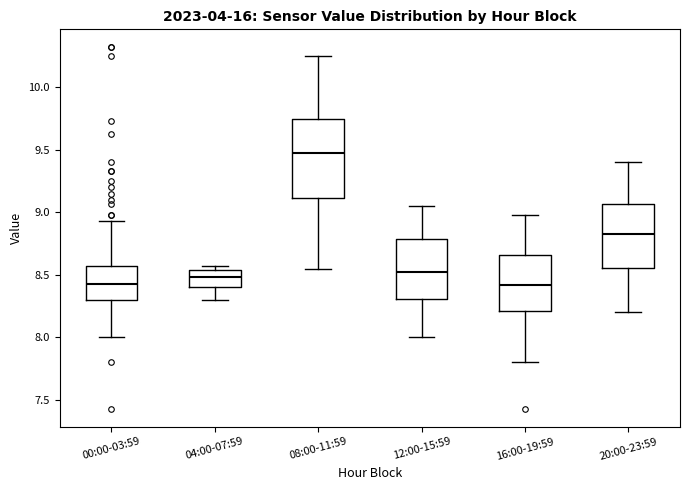

Which box's median line is the highest?

08:00-11:59